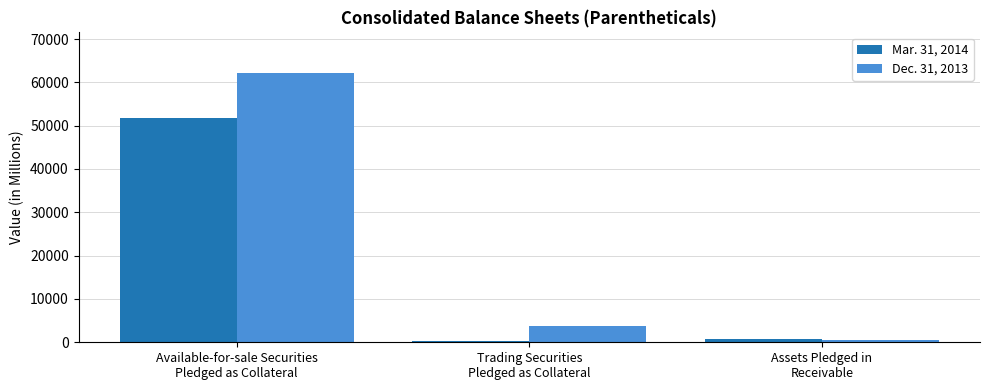

What is the approximate value of Mar. 31, 2014 at Assets Pledged in
Receivable, to the nearest 50?

750